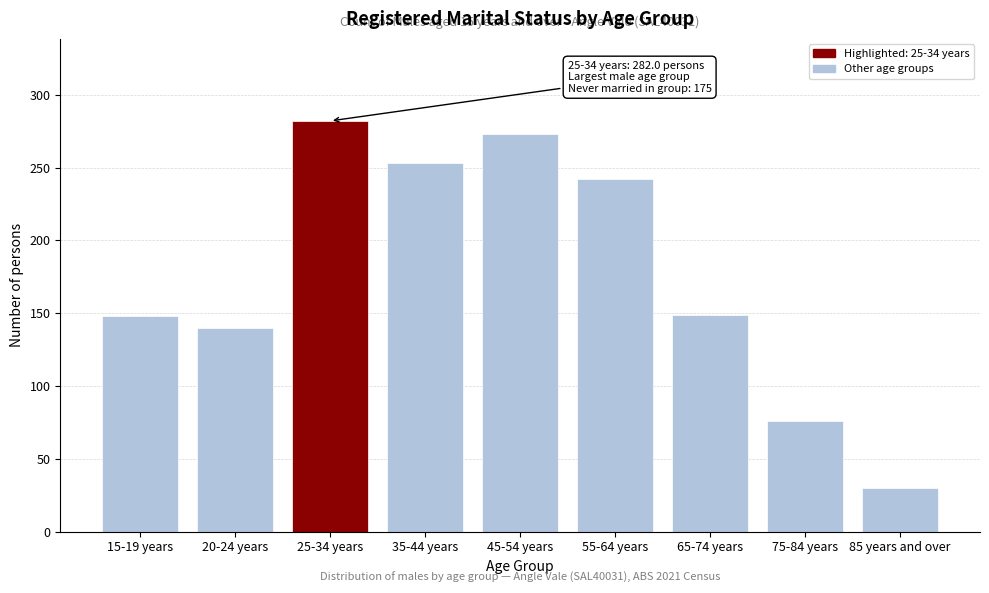

What is the label of the 3rd bar from the left?

25-34 years